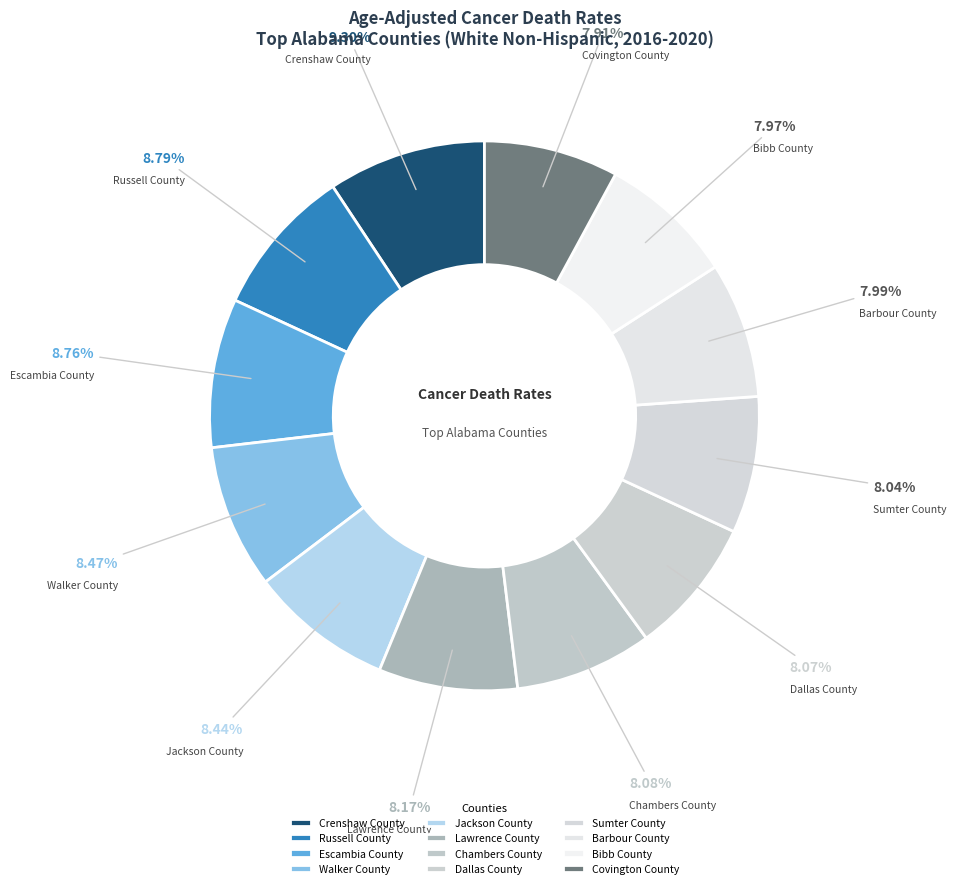

Count the number of slices in the pie.

12